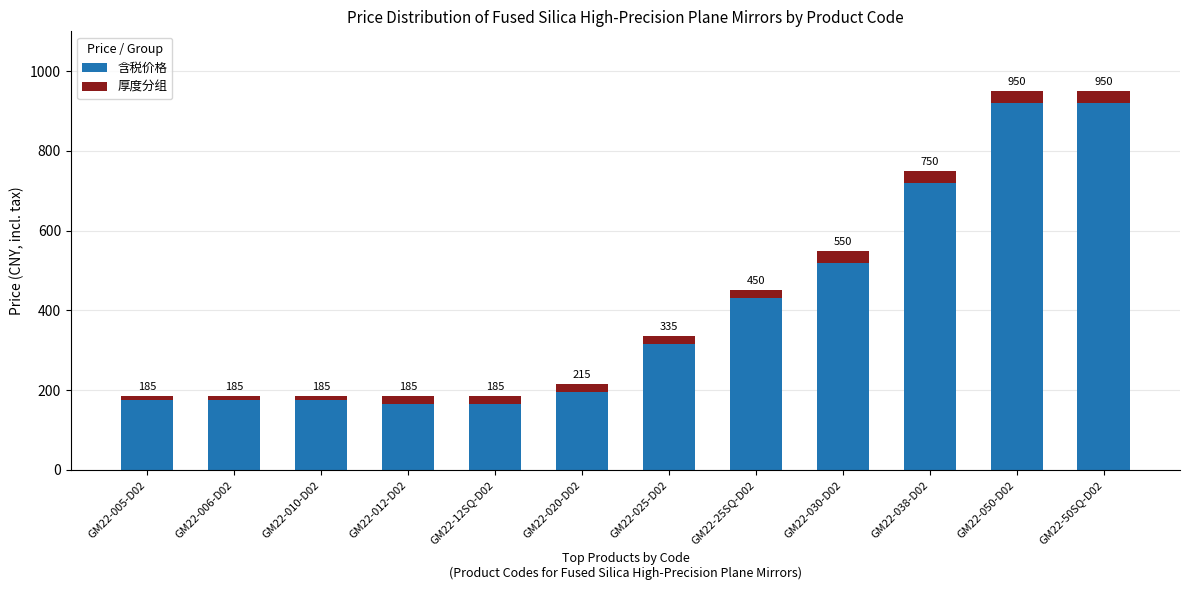

Reading left to right, what are all the values shown in this chart?

含税价格: 185	185	185	185	185	215	335	450	550	750	950	950
厚度分组: 10	10	10	20	20	20	20	20	30	30	30	30